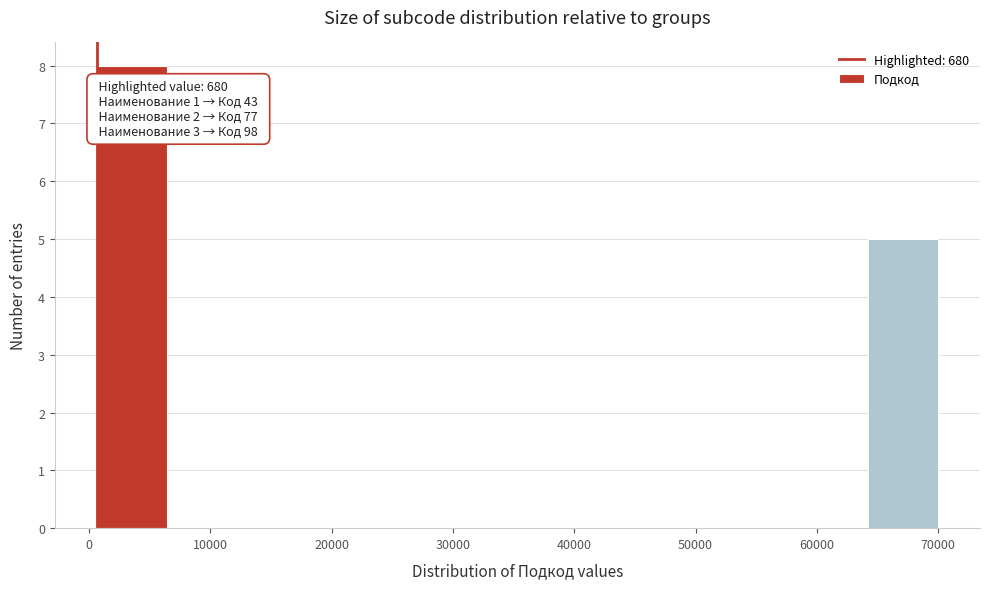

Over which range of the x-axis is the bar tallest?

1000 to 6000